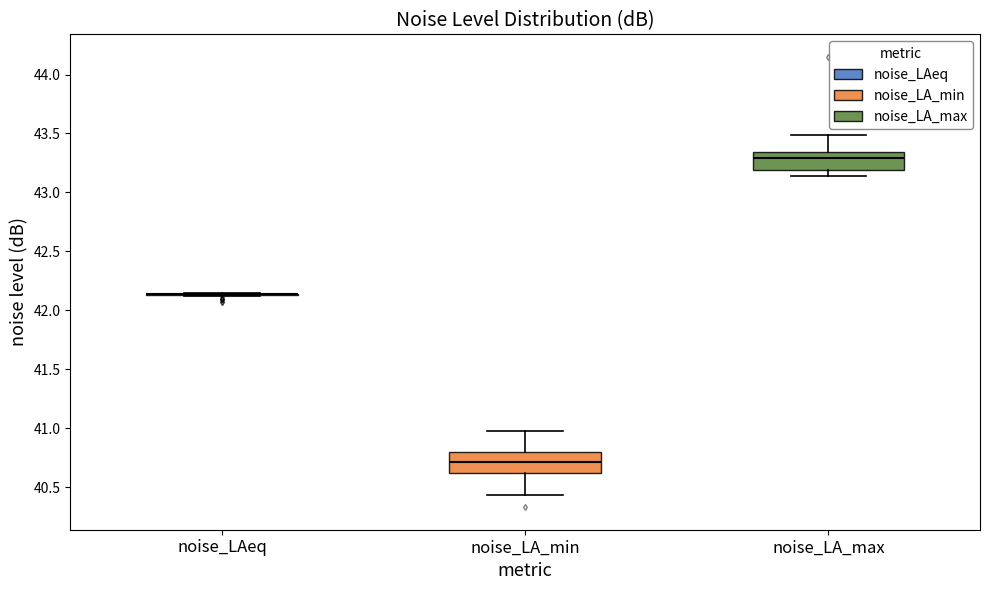

Reading left to right, read every box against the y-axis: the position of its median line, the range the box covers, and the ends of its whiskers. The values are not printed on the chart, so give them approximately, as read against the axis.

noise_LAeq: box collapsed to a line at 42.15, whiskers 42.10 to 42.15
noise_LA_min: median 40.70, box 40.60 to 40.80, whiskers 40.45 to 41.00
noise_LA_max: median 43.30, box 43.20 to 43.35, whiskers 43.15 to 43.50